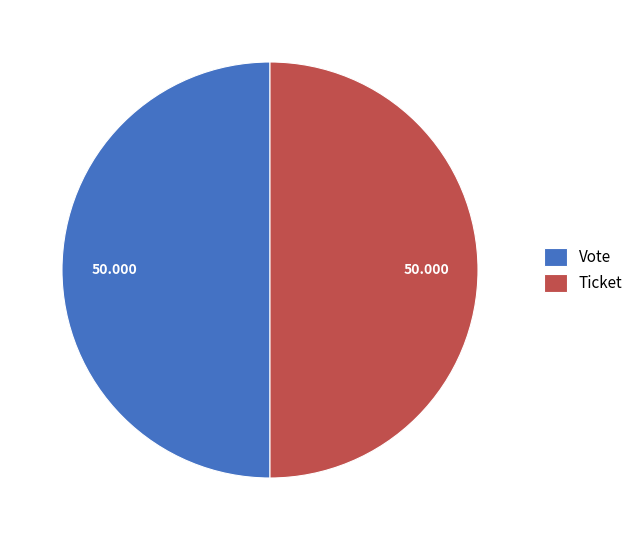

Is the sum of Vote and Ticket greater than half?

Yes